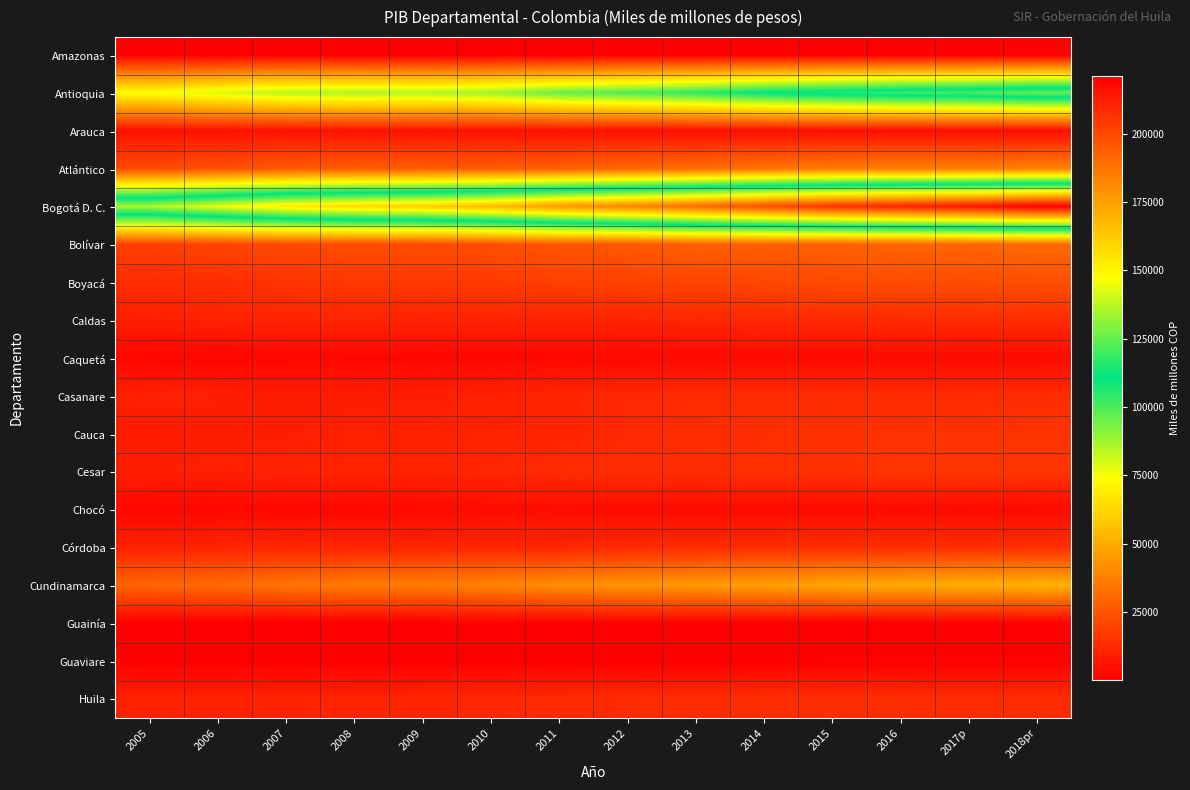

What is the smallest value displayed?

208.8